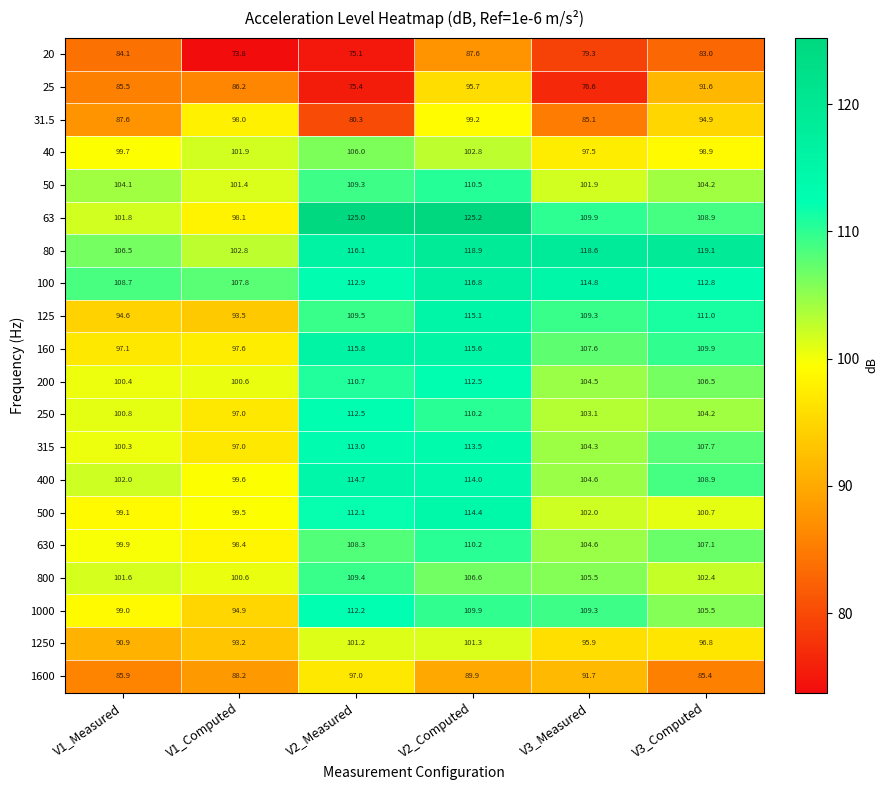

The 160 series shows 97.6 at V1_Computed. True or false?

True